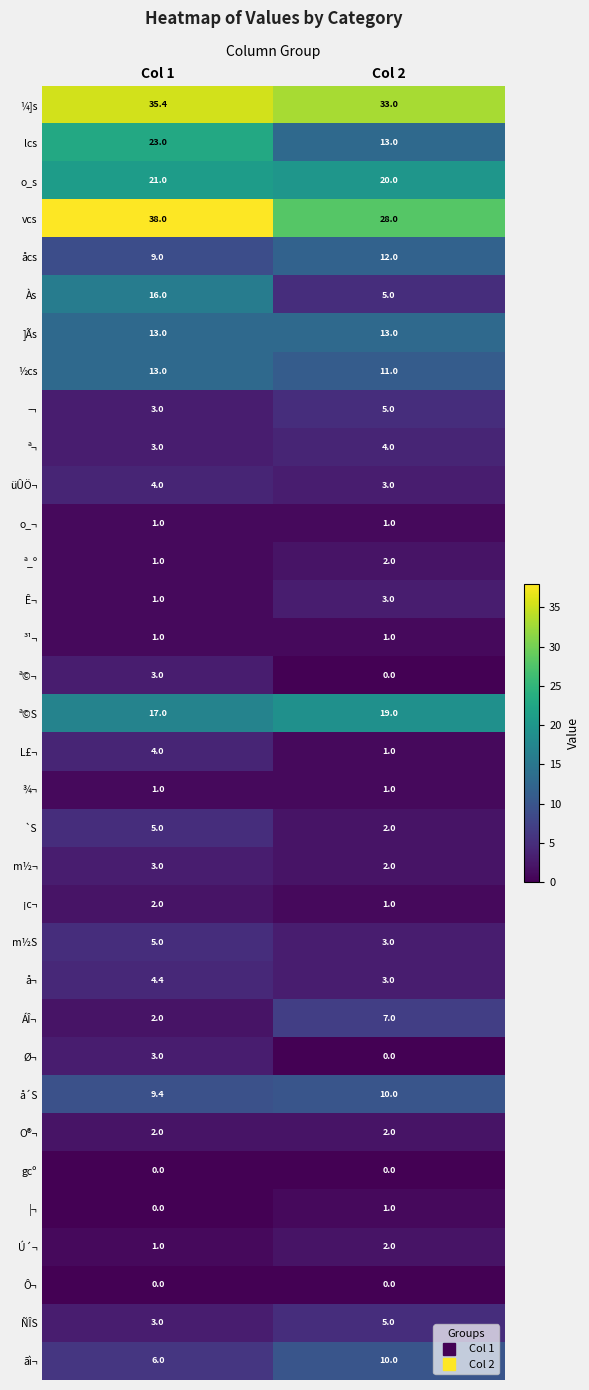

The value of Às at Col 1 is 16.0. True or false?

True